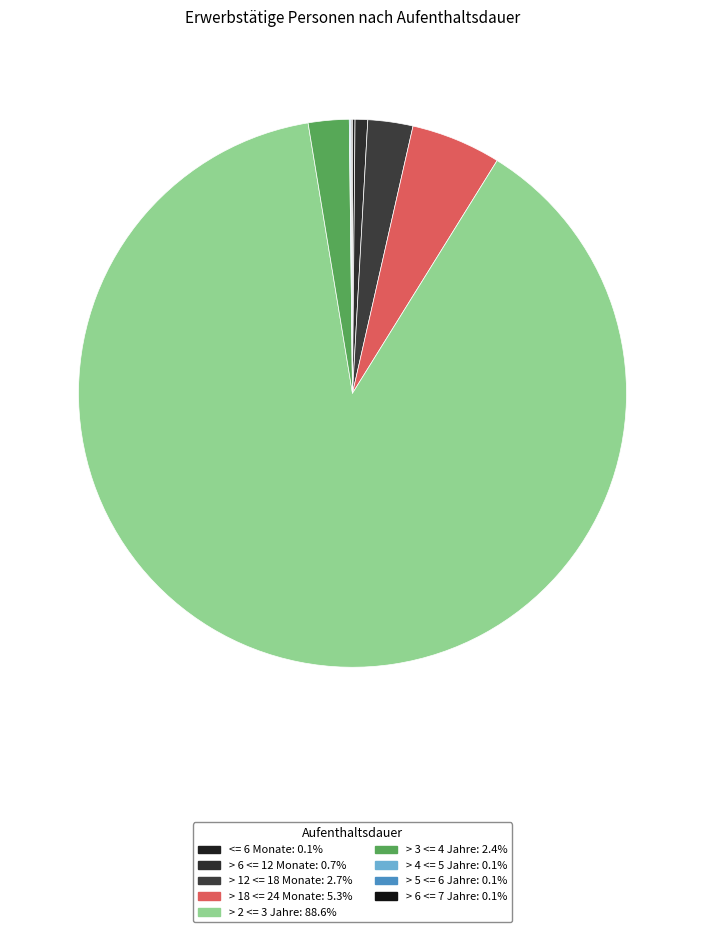

Rank the categories by value from highest to lowest.

> 2 <= 3 Jahre, > 18 <= 24 Monate, > 12 <= 18 Monate, > 3 <= 4 Jahre, > 6 <= 12 Monate, <= 6 Monate, > 4 <= 5 Jahre, > 6 <= 7 Jahre, > 5 <= 6 Jahre